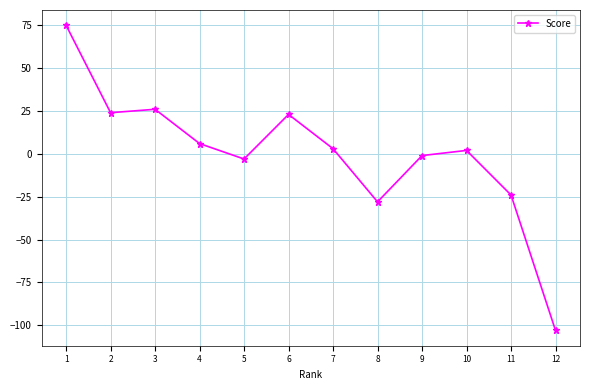

Approximately how many times larger is the value at 1 compared to 7?

25.0